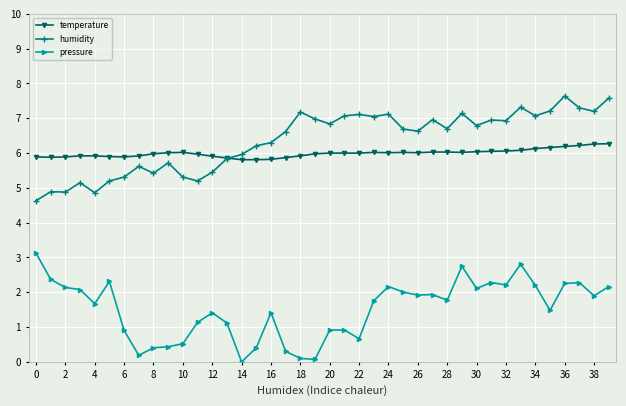

At how many categories does at least one series exceed 5?

40